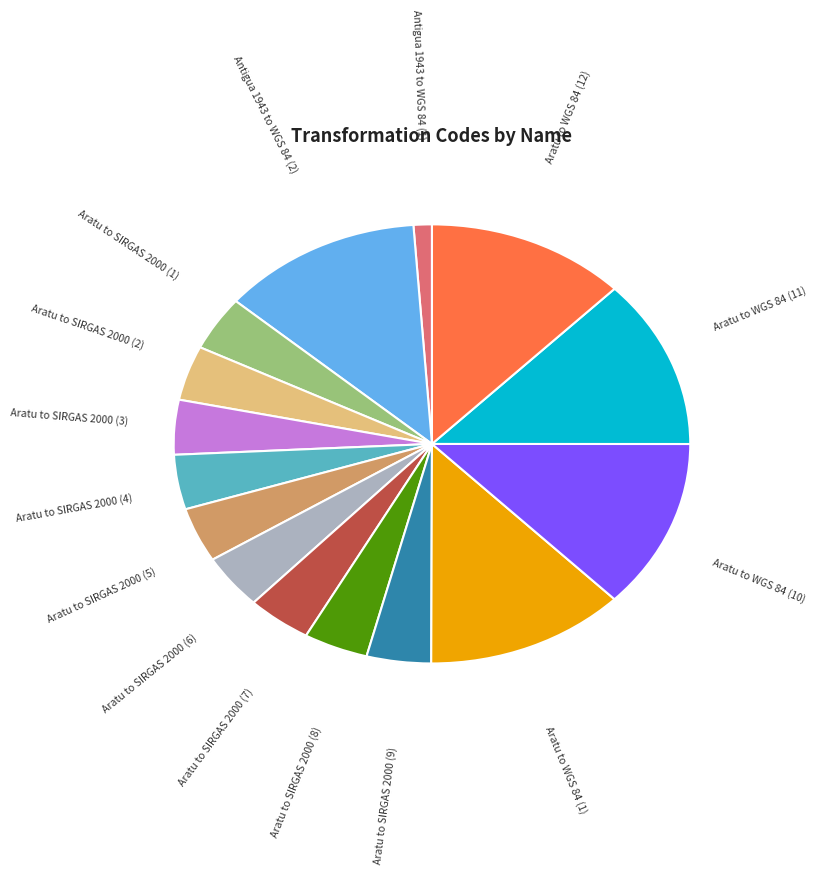

Is there a majority slice in this chart?

No